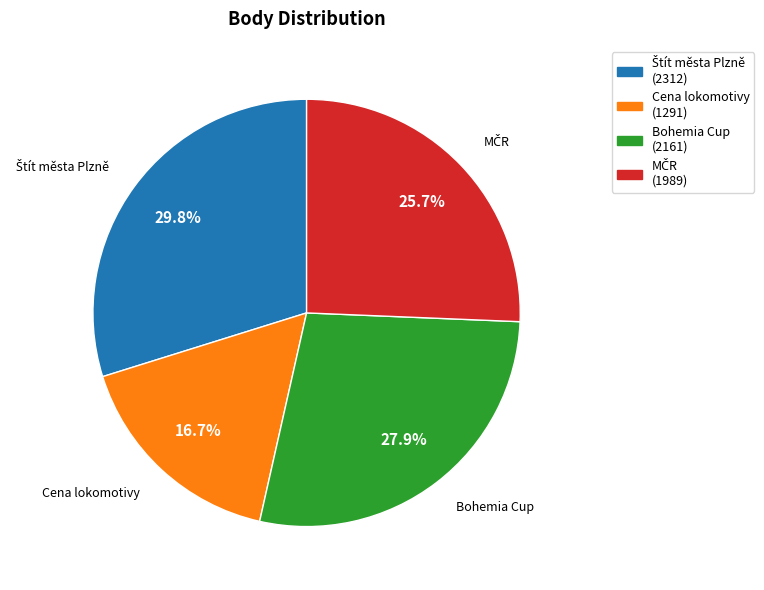

Is there a majority slice in this chart?

No